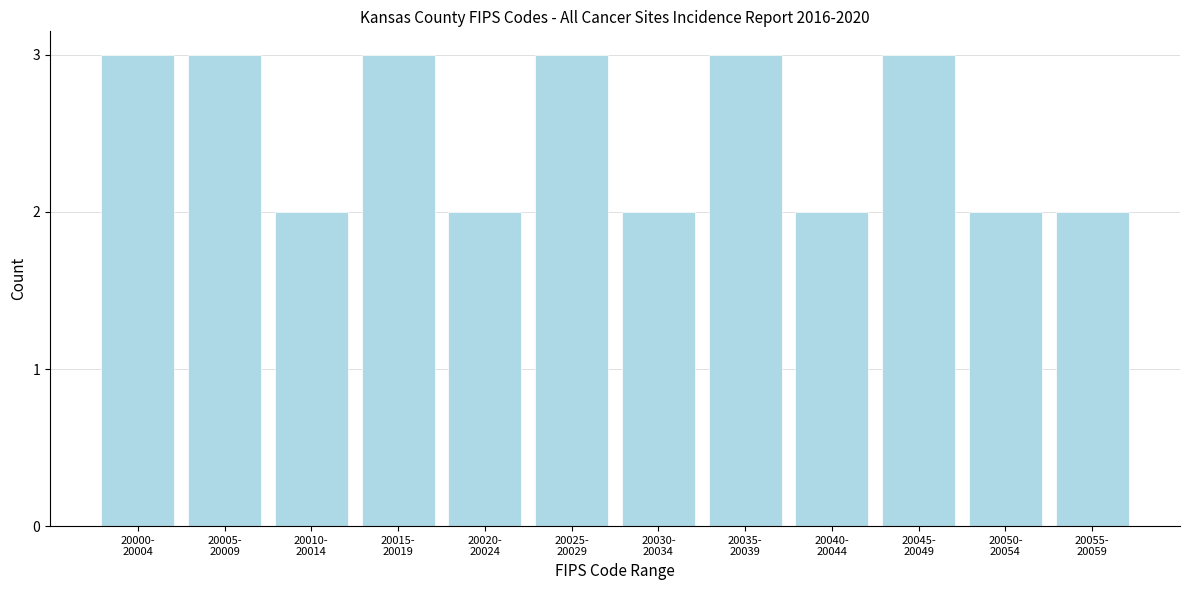

Reading right to left, what are all the values shown in this chart?

2	2	3	2	3	2	3	2	3	2	3	3